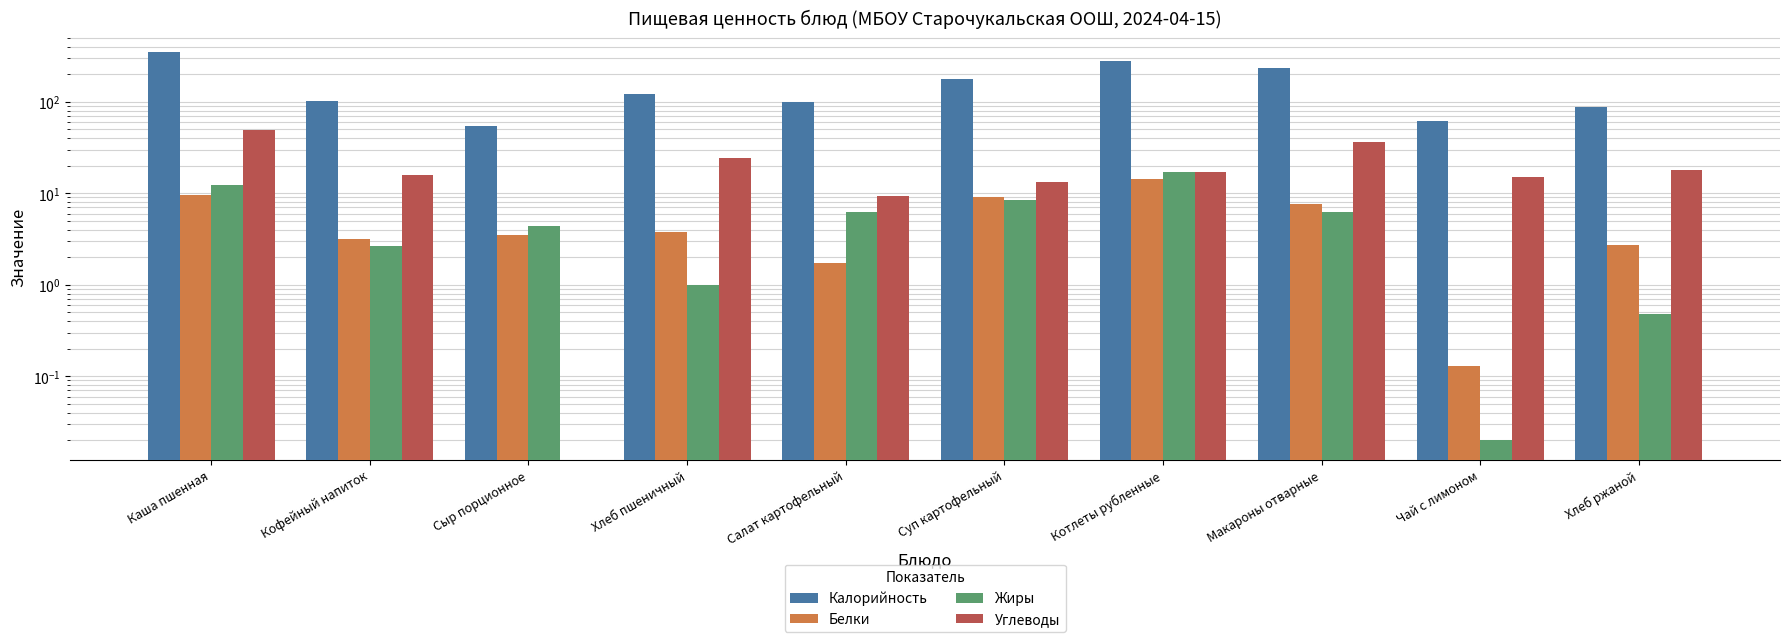

At which label does Углеводы first exceed 17?

Каша пшенная